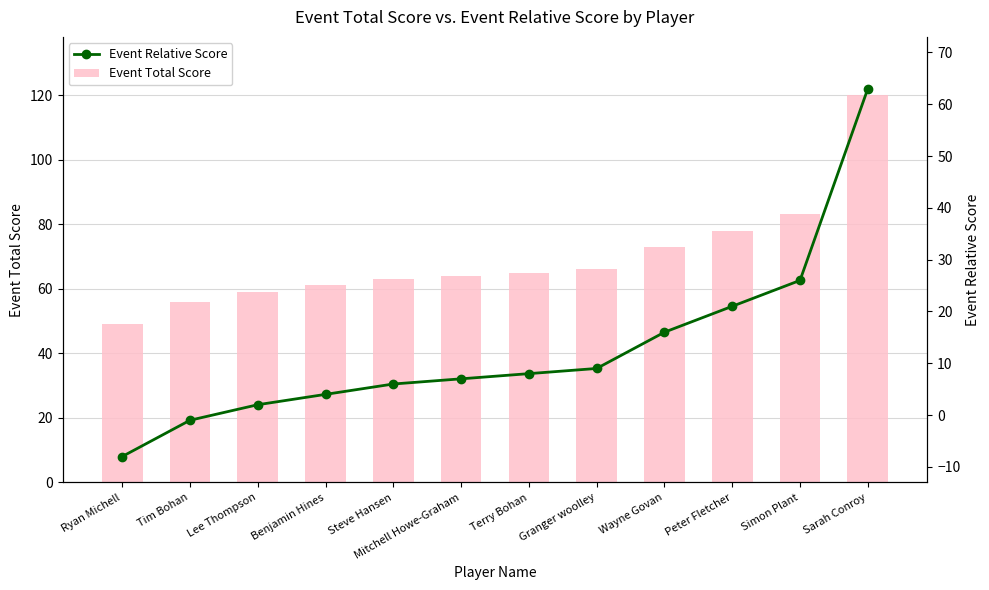

The value of Event Total Score at Simon Plant is 34. True or false?

False